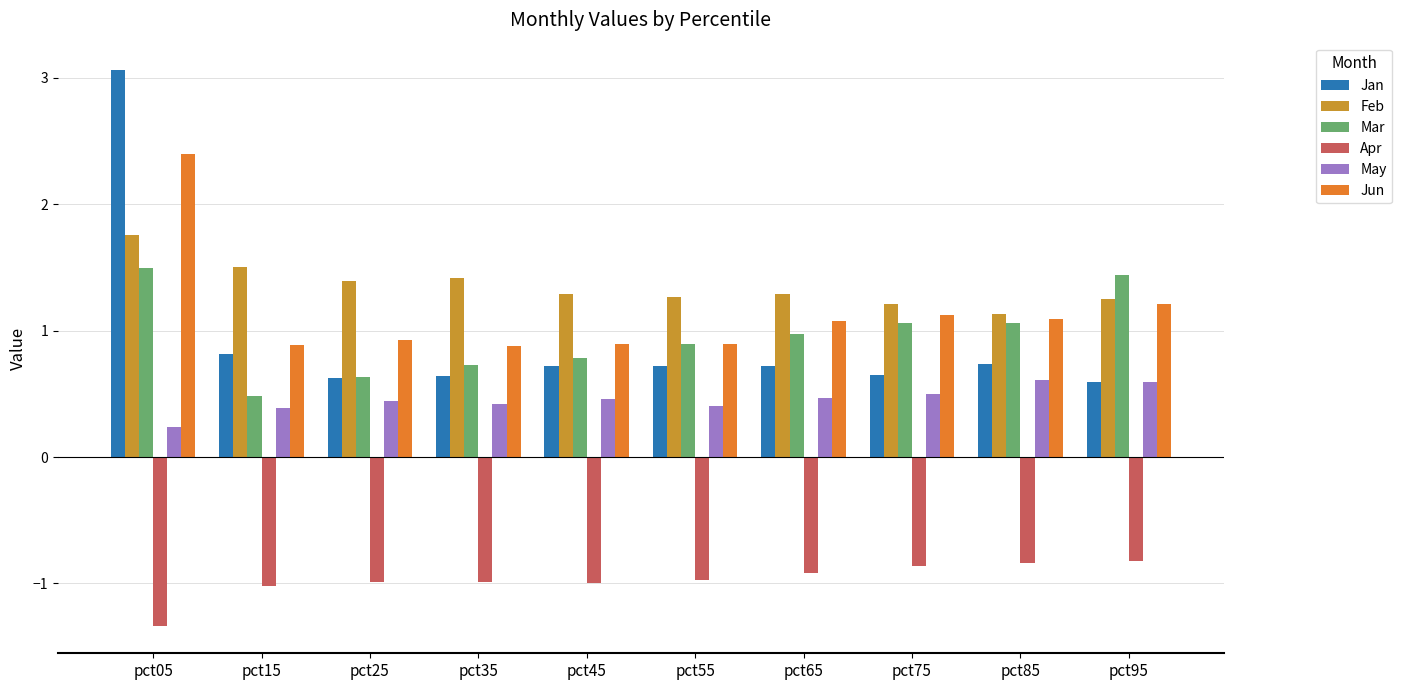

What is the sum of the Jan values at pct75 and pct65?

1.4